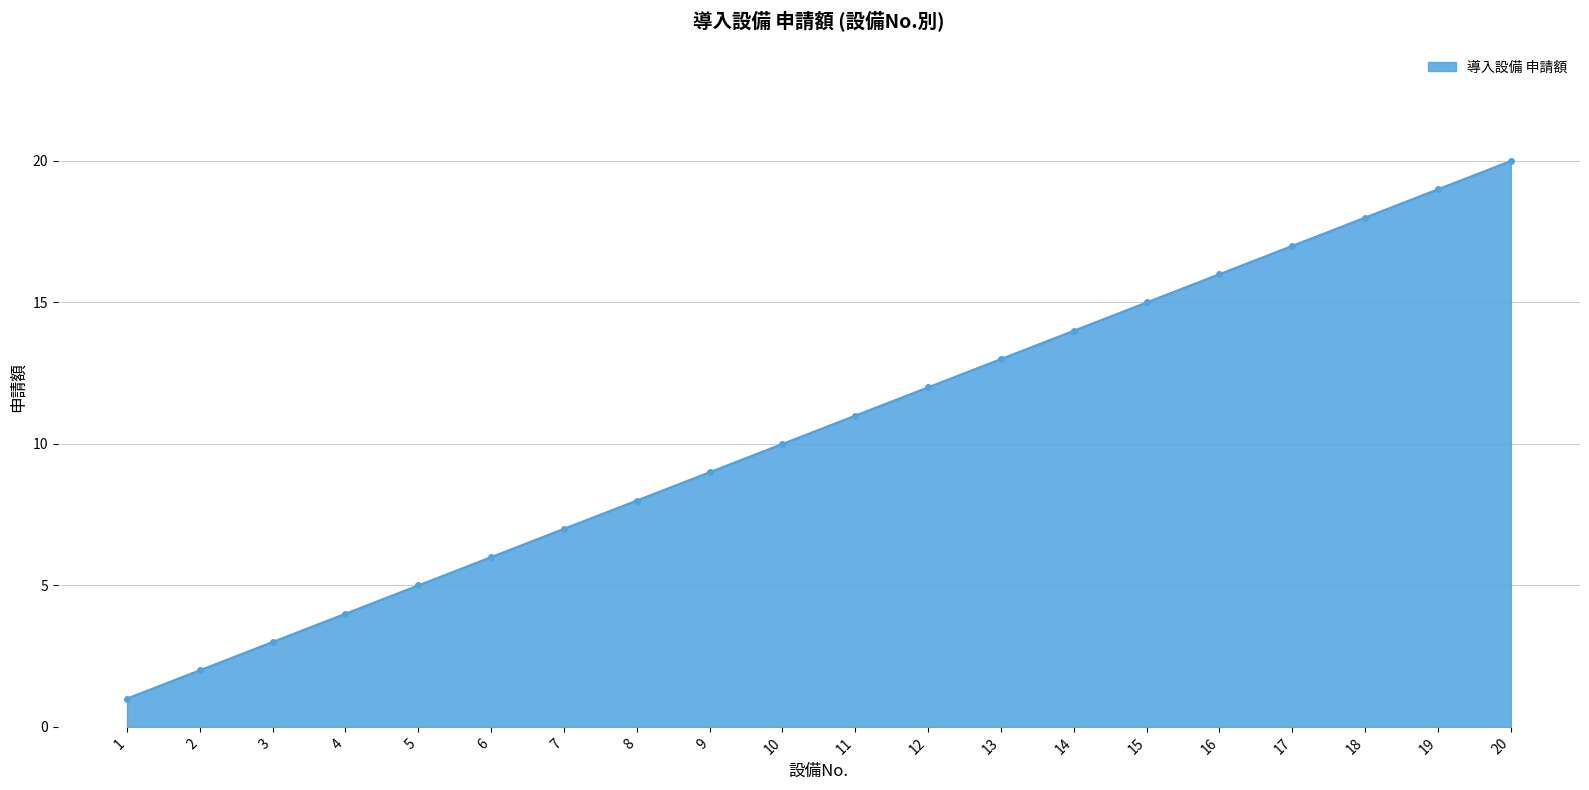

Reading left to right, what are all the values shown in this chart?

1	2	3	4	5	6	7	8	9	10	11	12	13	14	15	16	17	18	19	20